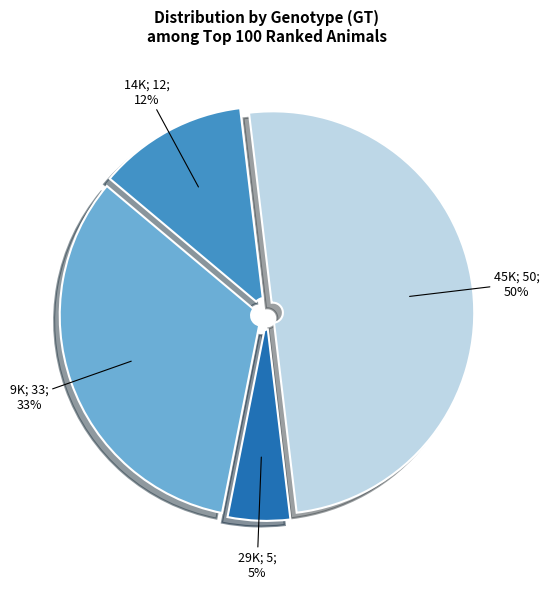

To the nearest percent, what is the average slice percentage?

25%